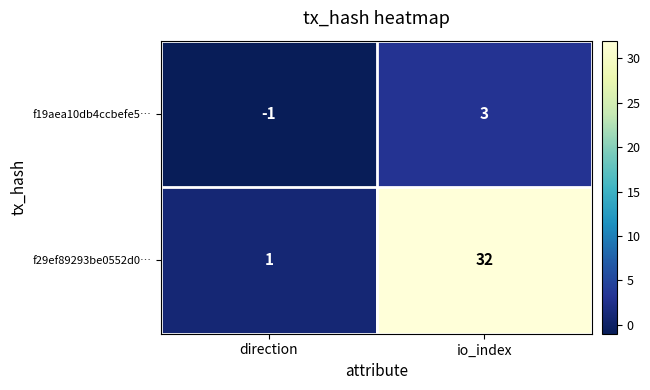

What is the total value across all series at io_index?

35